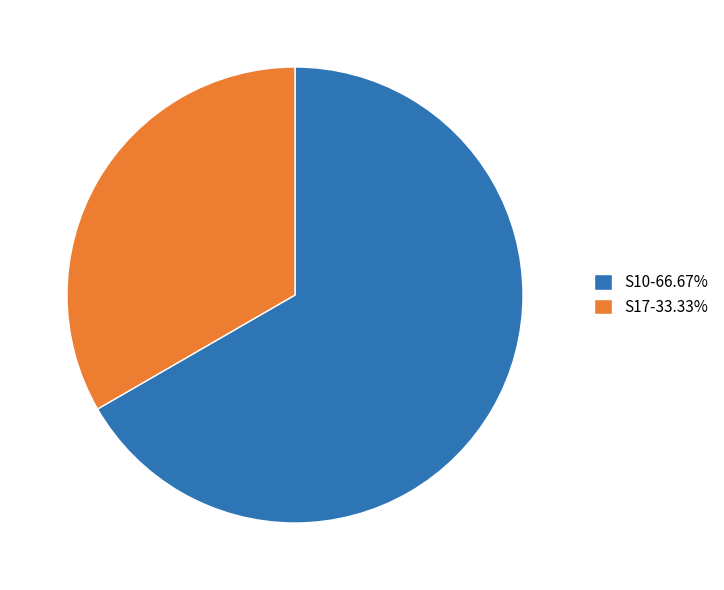

Is there a majority slice in this chart?

Yes